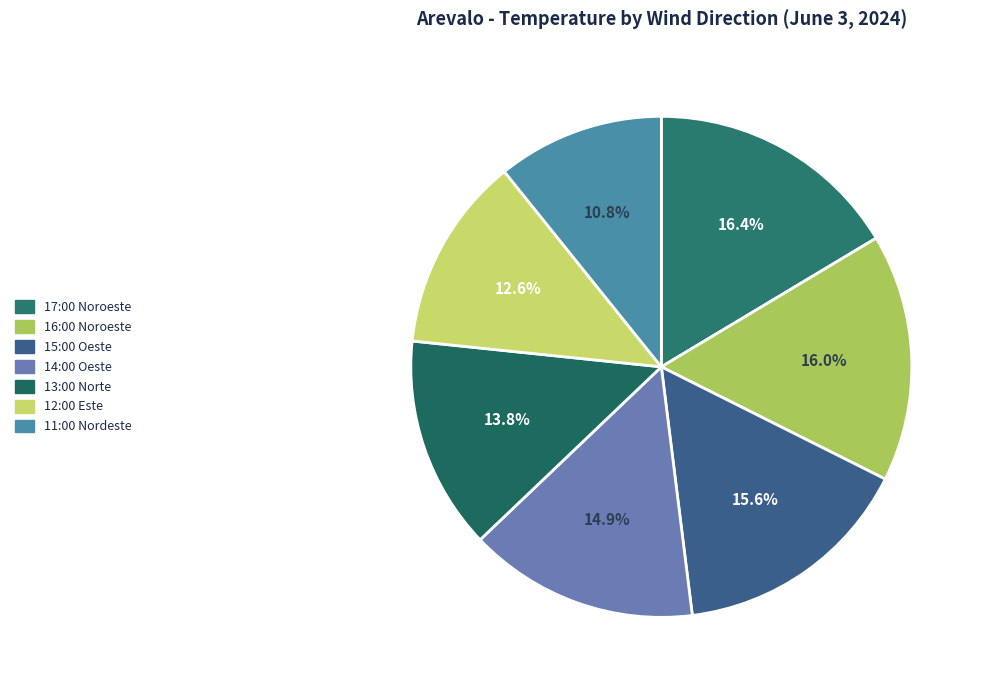

How many slices are in this pie chart?

7